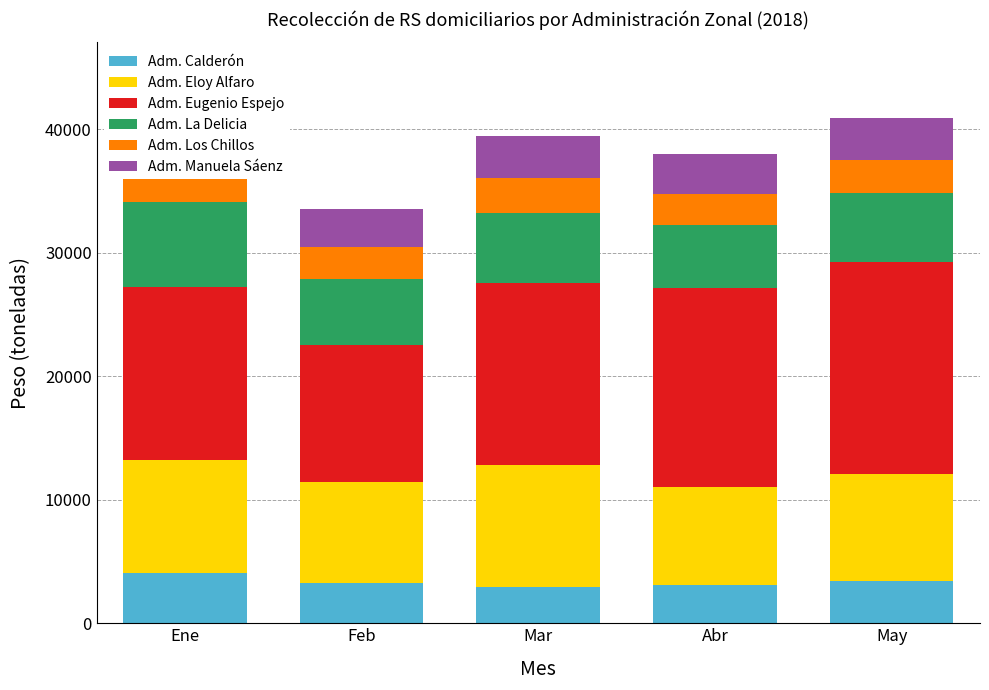

How many values in the Adm. Calderón series are below 3234?

2